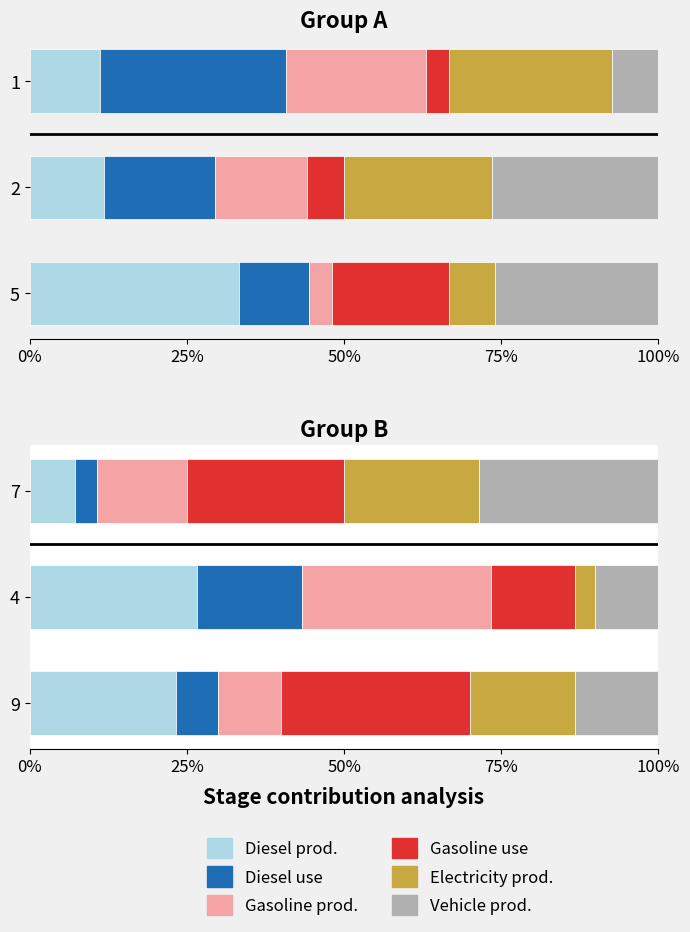

The Diesel use series shows 10.8 at 9. True or false?

False